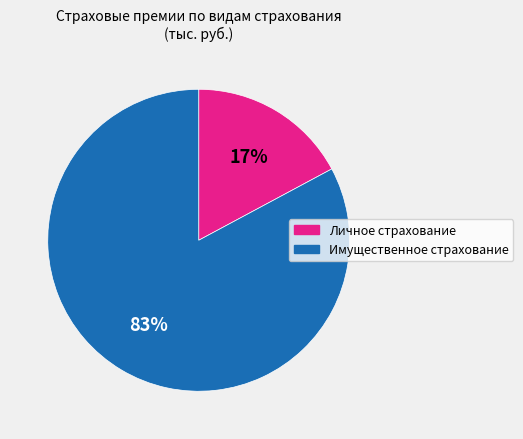

Does any single category account for the majority?

Yes